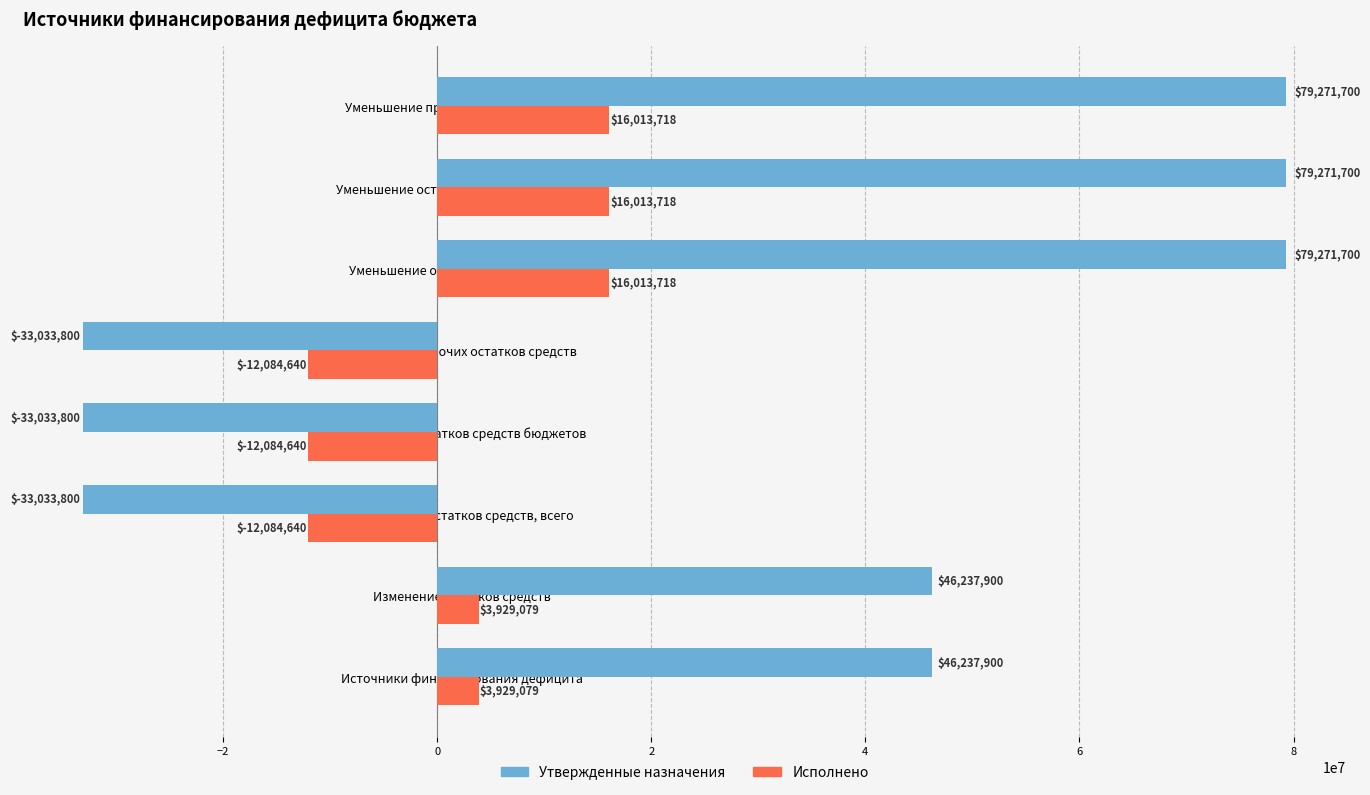

Count the Утвержденные назначения values in the range -33033800 to 79271700.

8